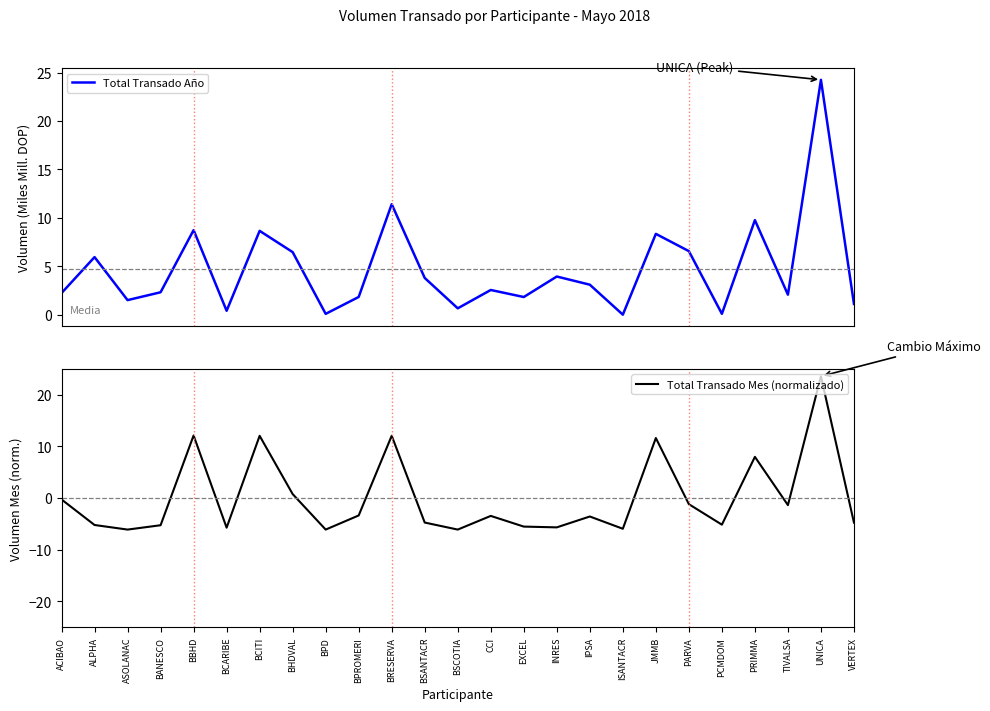

After their last crossing, which series has the higher values: Total Transado Año or Total Transado Mes (normalizado)?

Total Transado Año